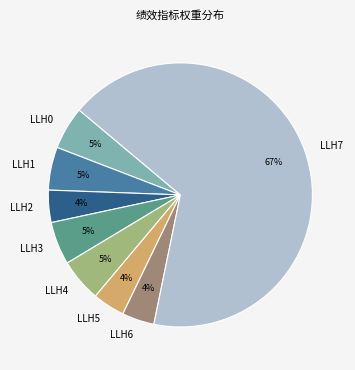

Combined, do LLH3 and LLH7 account for over 50%?

Yes